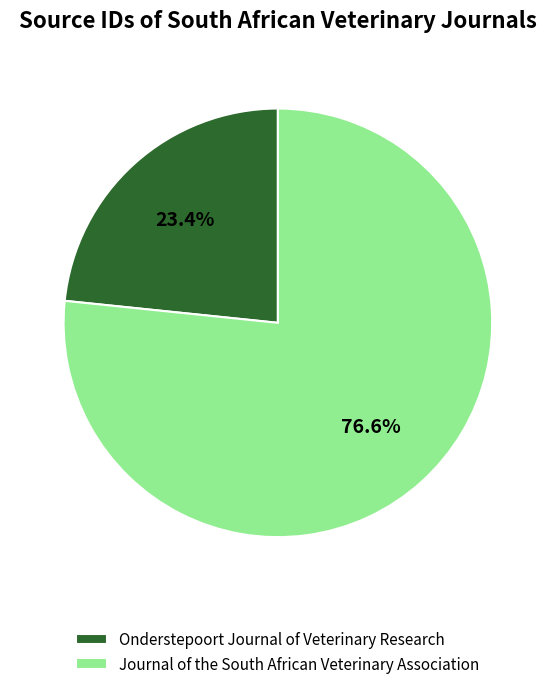

To the nearest percent, what portion does Onderstepoort Journal of Veterinary Research represent?

23%